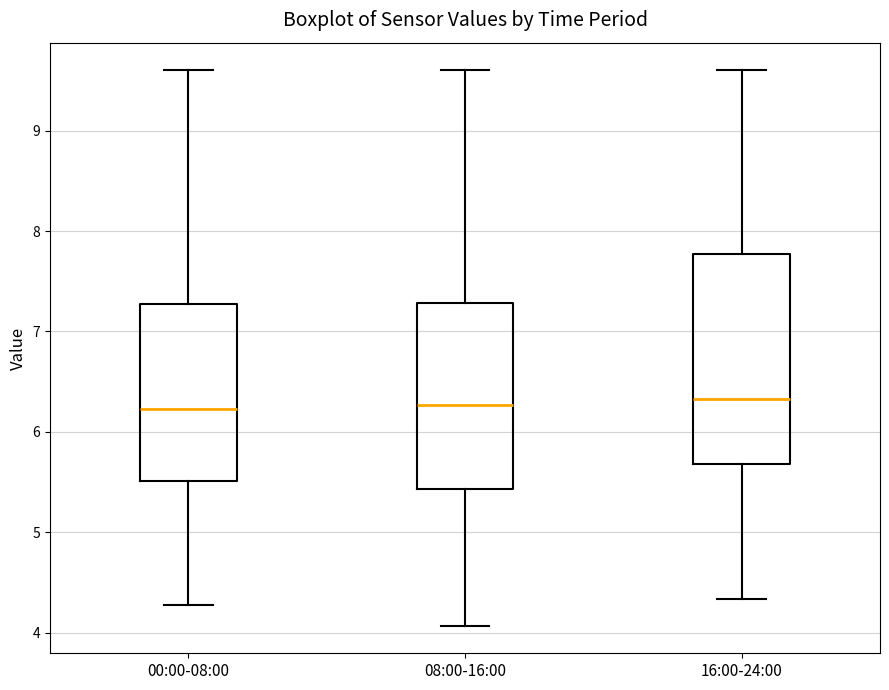

Reading left to right, read every box against the y-axis: the position of its median line, the range the box covers, and the ends of its whiskers. The values are not printed on the chart, so give them approximately, as read against the axis.

00:00-08:00: median 6.2, box 5.5 to 7.3, whiskers 4.3 to 9.6
08:00-16:00: median 6.3, box 5.4 to 7.3, whiskers 4.1 to 9.6
16:00-24:00: median 6.3, box 5.7 to 7.8, whiskers 4.3 to 9.6